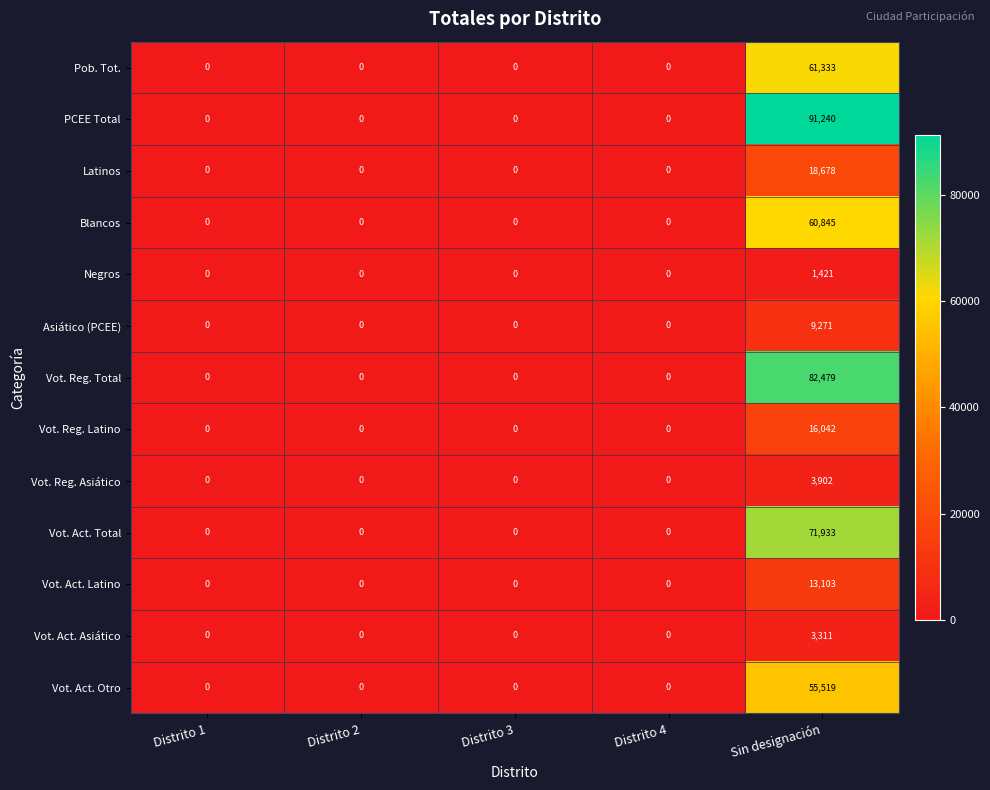

What is the average value of the Vot. Reg. Latino series?

3208